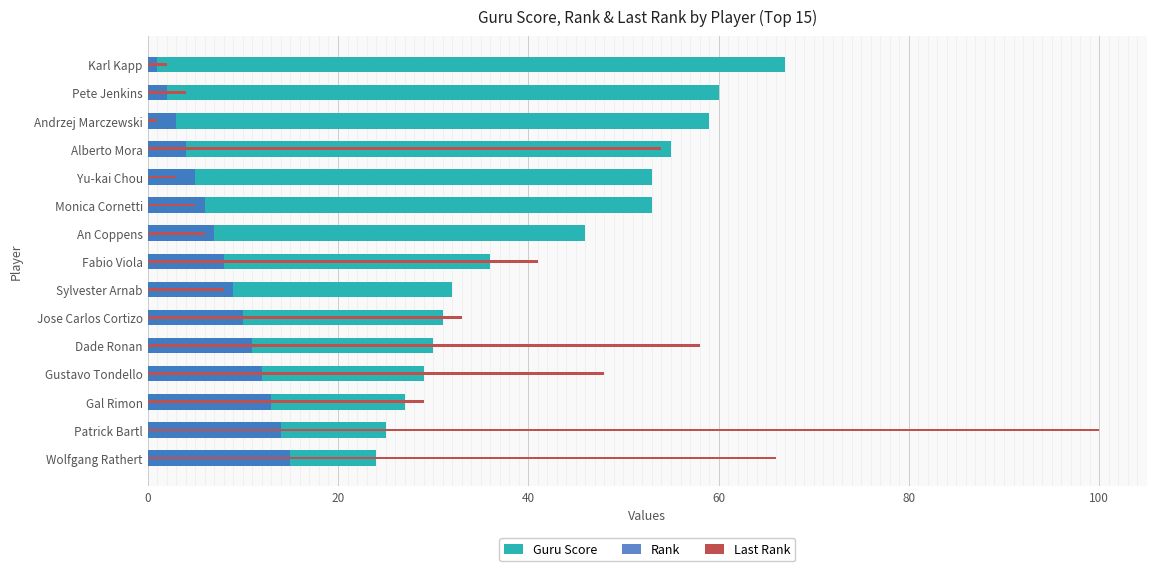

How many series are shown in this chart?

3